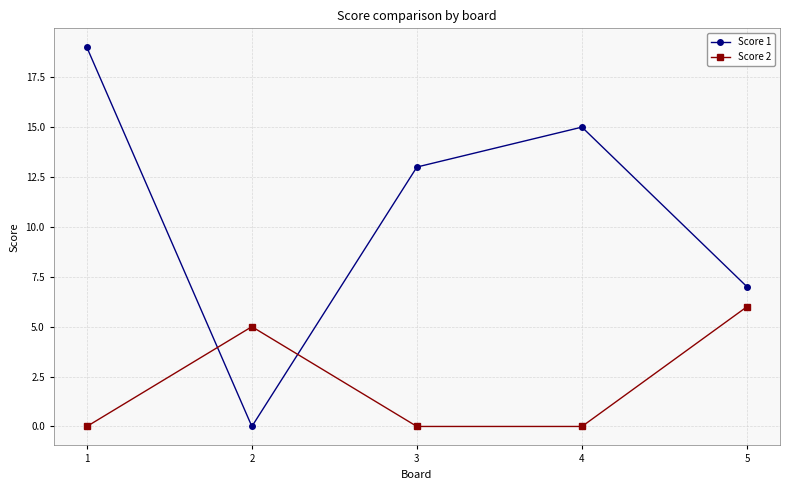

The Score 2 series shows 3 at 5. True or false?

False